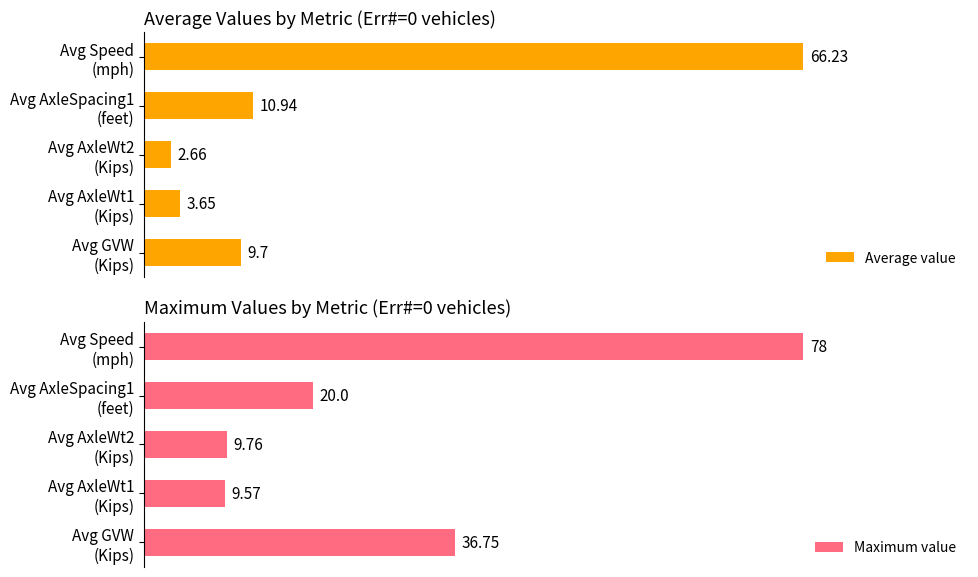

The Maximum value series shows 9.8 at Avg AxleWt2 (Kips). True or false?

True